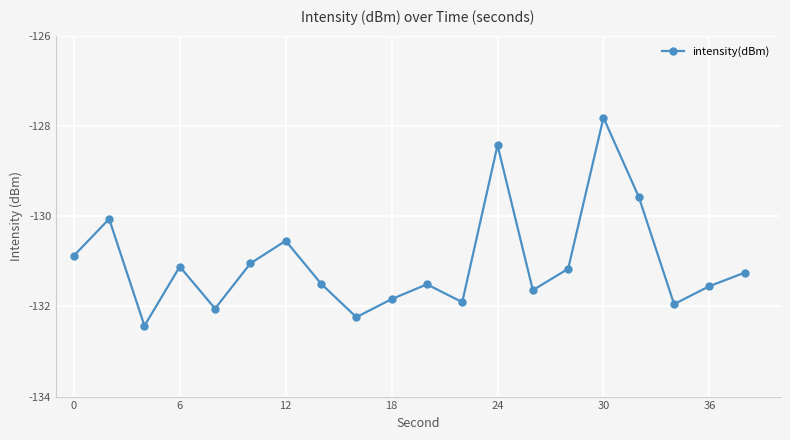

What is the difference between the maximum and second lowest values?

4.4